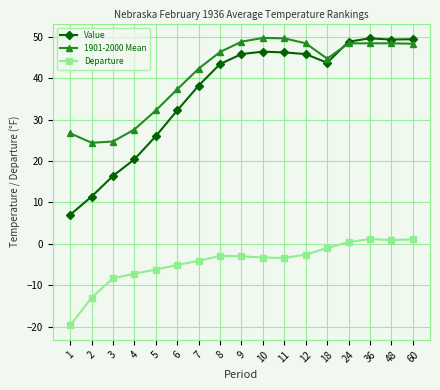

What is the value of the Departure point at the 15th from the left?

1.2